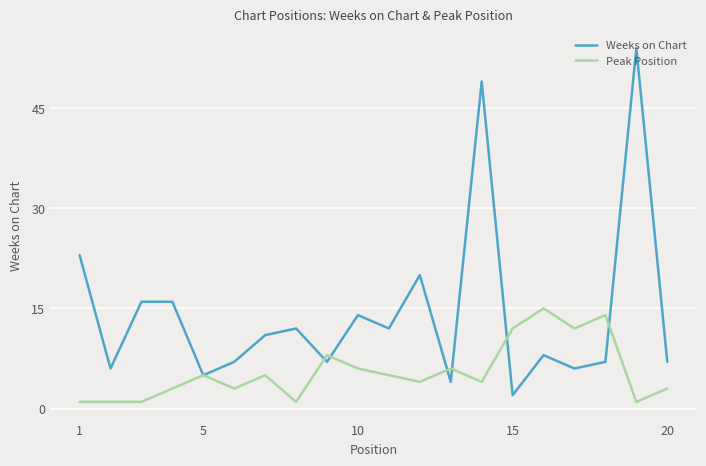

What is the maximum value for Peak Position?

15